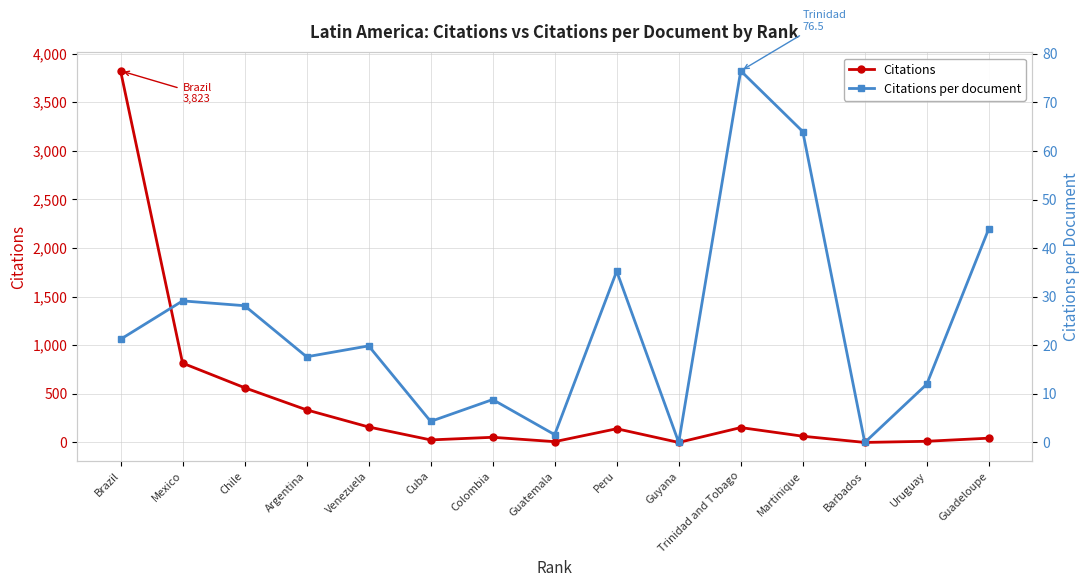

How many lines are shown in the chart?

2